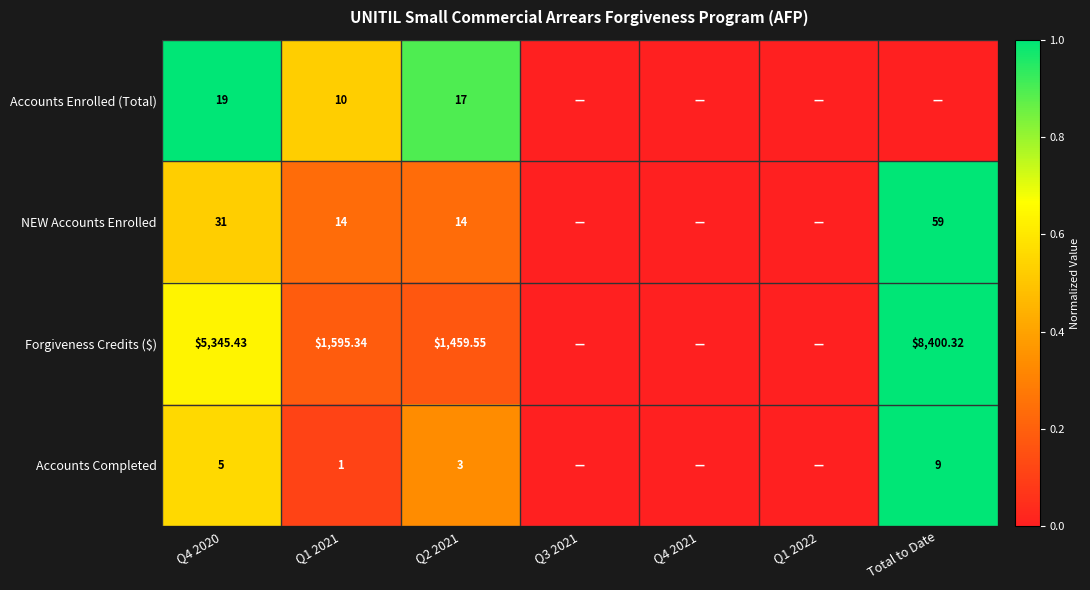

At Q2 2021, list the series in order from largest to smallest.

Forgiveness Credits ($), Accounts Enrolled (Total), NEW Accounts Enrolled, Accounts Completed